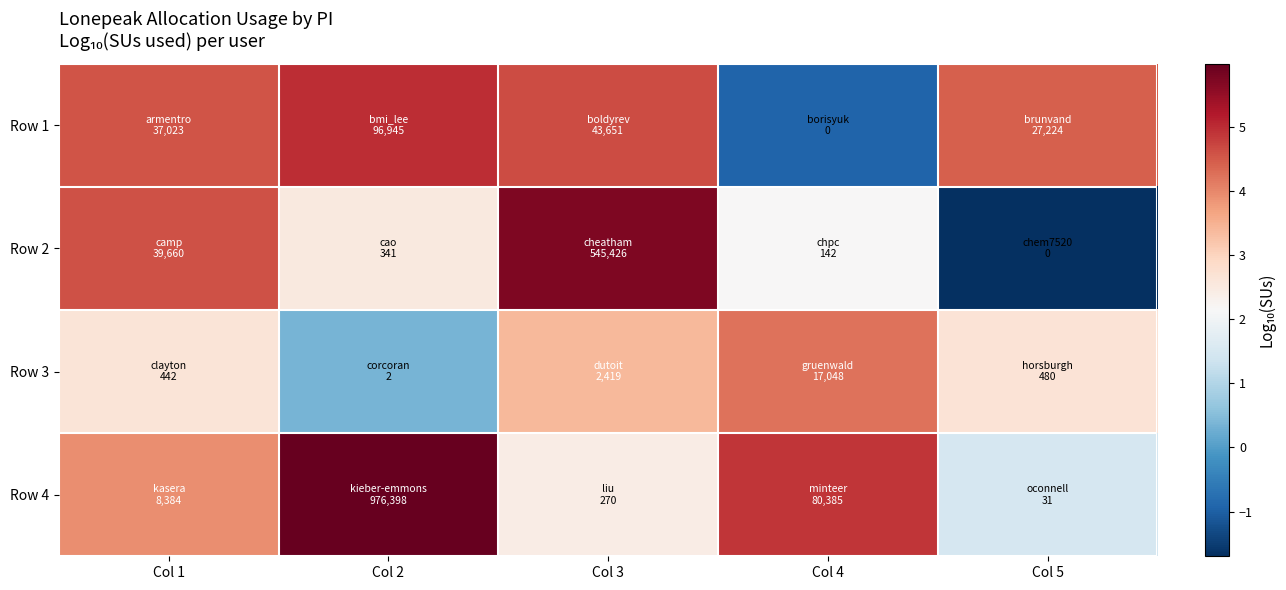

What is the greatest value displayed?

6.0